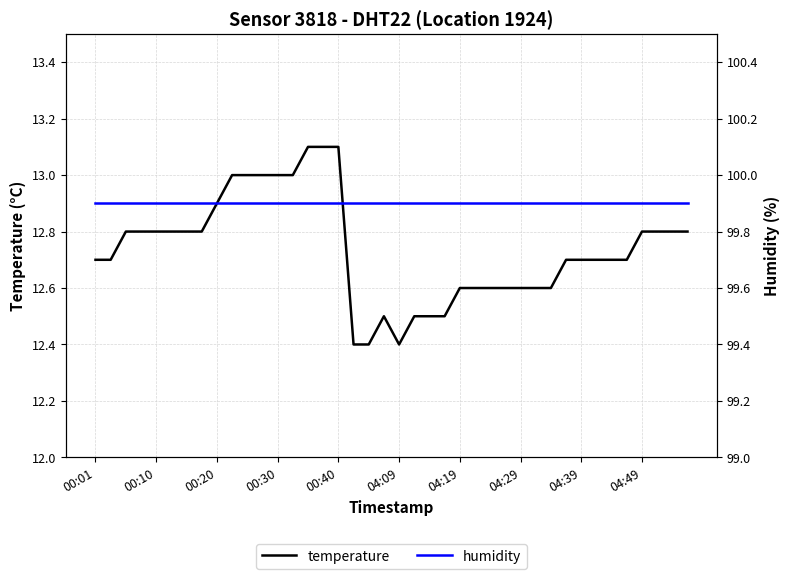

What is the lowest value of the temperature series?

12.4